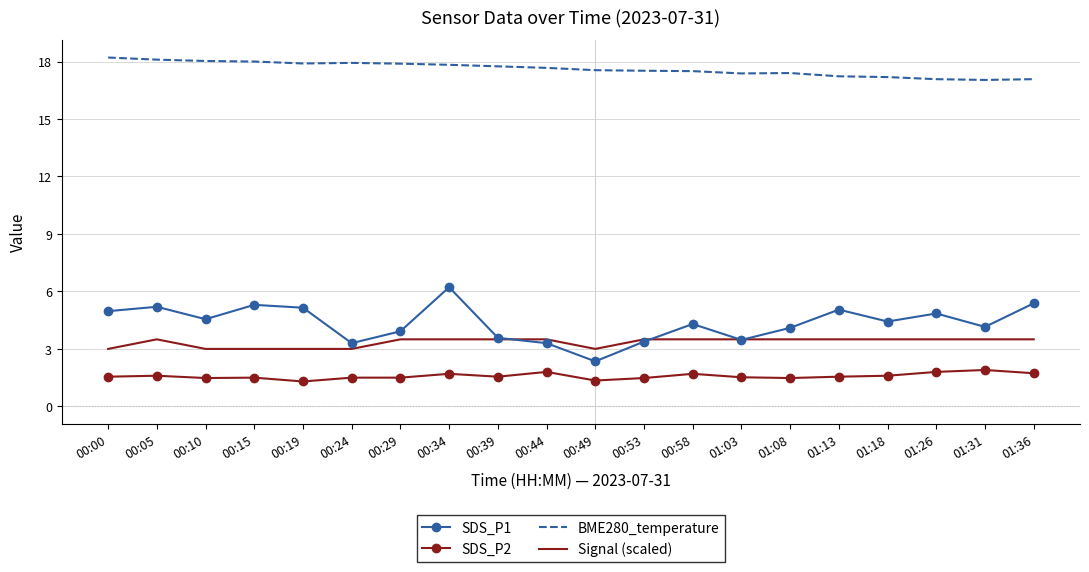

True or false: SDS_P1 and BME280_temperature cross at least once.

False